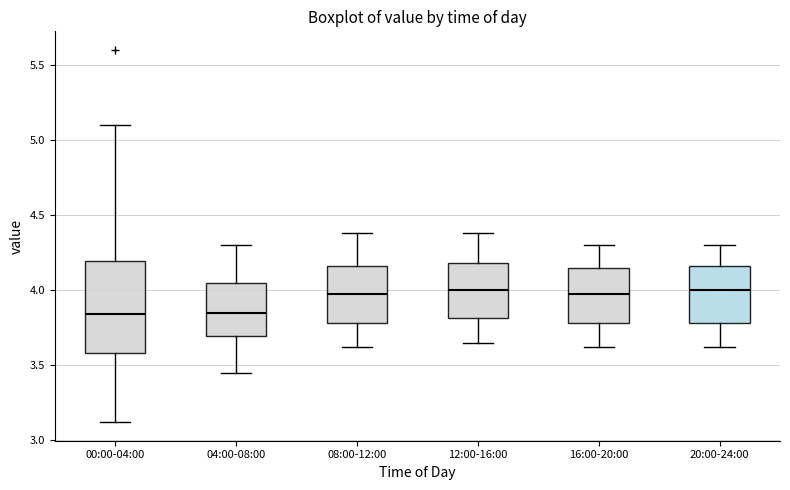

Reading left to right, read every box against the y-axis: the position of its median line, the range the box covers, and the ends of its whiskers. The values are not printed on the chart, so give them approximately, as read against the axis.

00:00-04:00: median 3.85, box 3.60 to 4.20, whiskers 3.10 to 5.10
04:00-08:00: median 3.85, box 3.70 to 4.05, whiskers 3.45 to 4.30
08:00-12:00: median 4.00, box 3.80 to 4.15, whiskers 3.60 to 4.40
12:00-16:00: median 4.00, box 3.80 to 4.20, whiskers 3.65 to 4.40
16:00-20:00: median 4.00, box 3.80 to 4.15, whiskers 3.60 to 4.30
20:00-24:00: median 4.00, box 3.80 to 4.15, whiskers 3.60 to 4.30